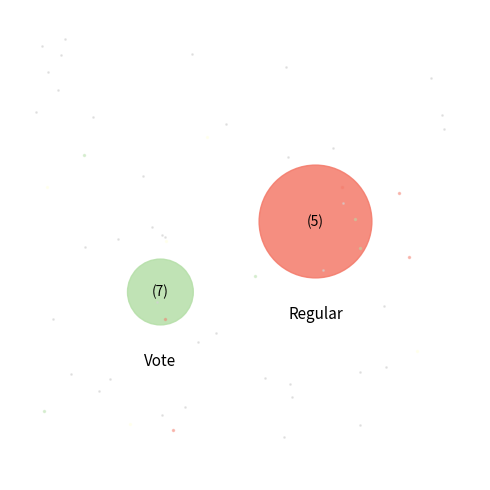

Which category accounts for the majority?

Regular